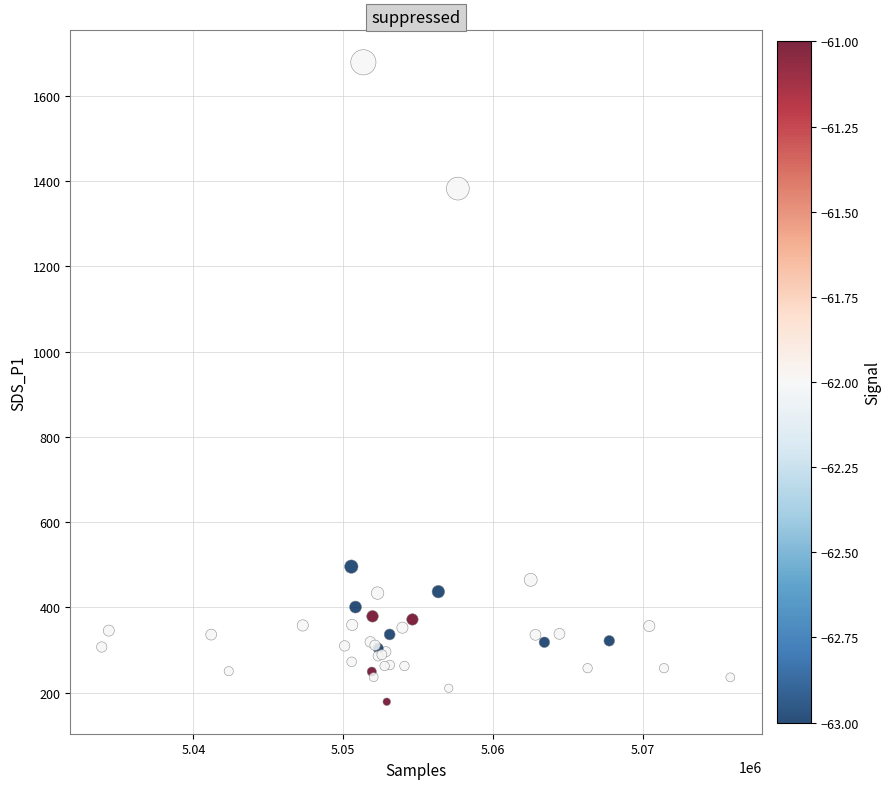

What Y value in the scatter plot is closest to 928?

495.5